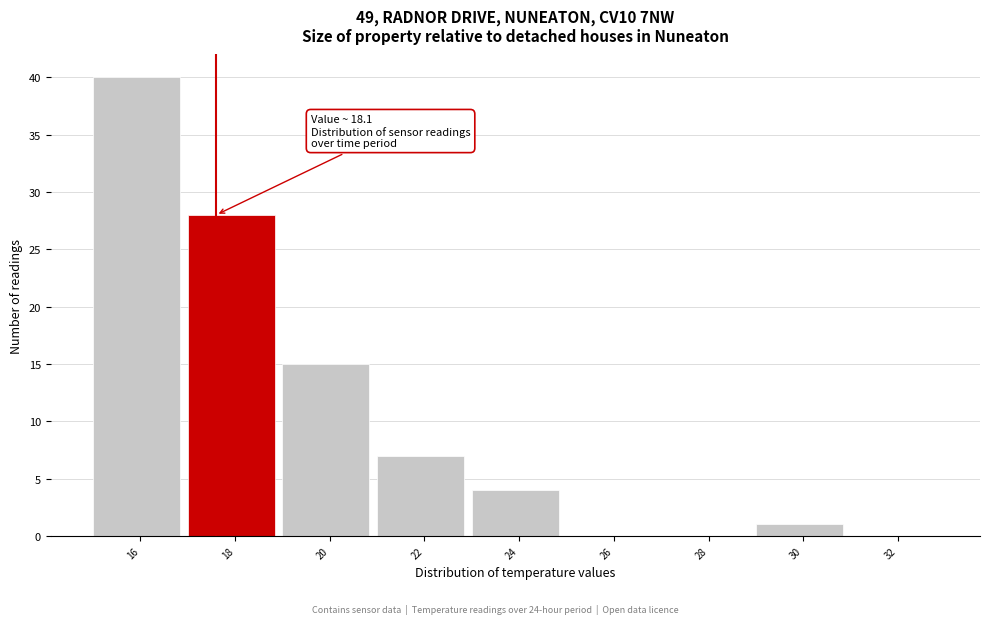

Reading left to right, transcribe all the data shown in this chart.

16=40	18=28	20=15	22=7	24=4	26=0	28=0	30=1	32=0